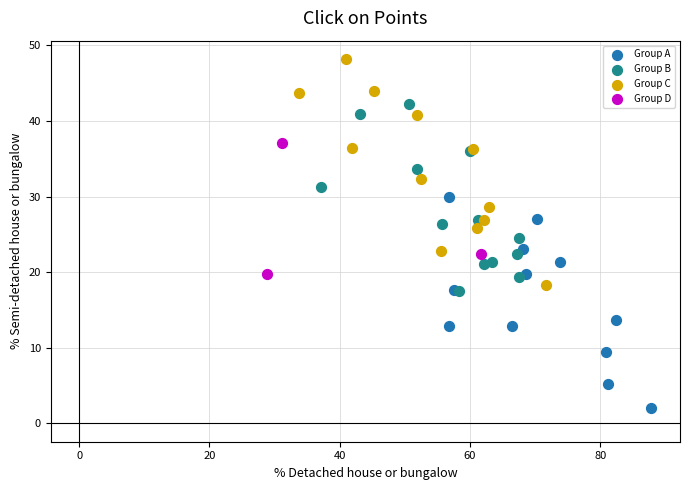

Which series reaches the minimum Y coordinate?

Group A